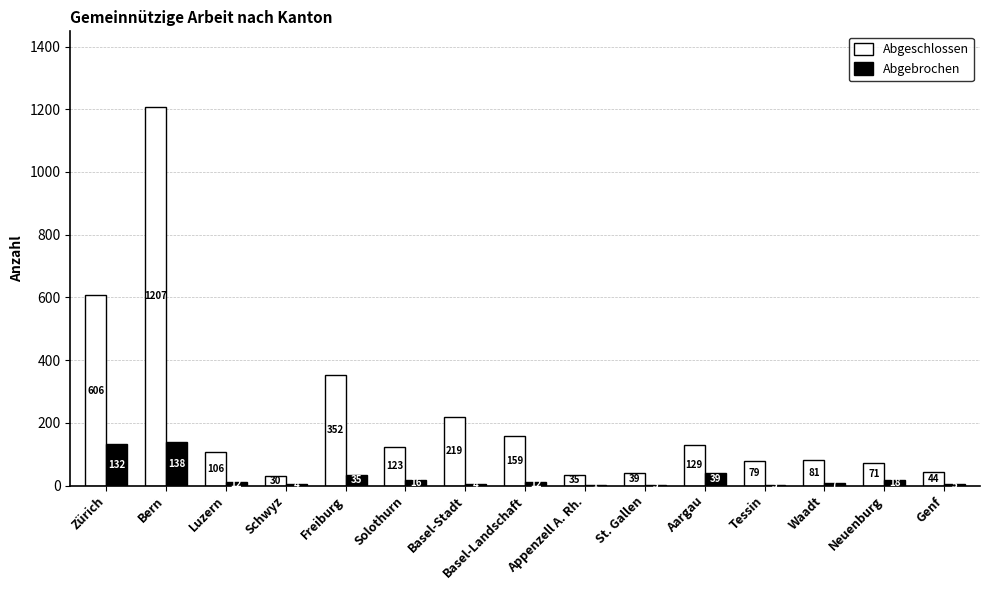

What value does the Abgeschlossen series have at Waadt?

81